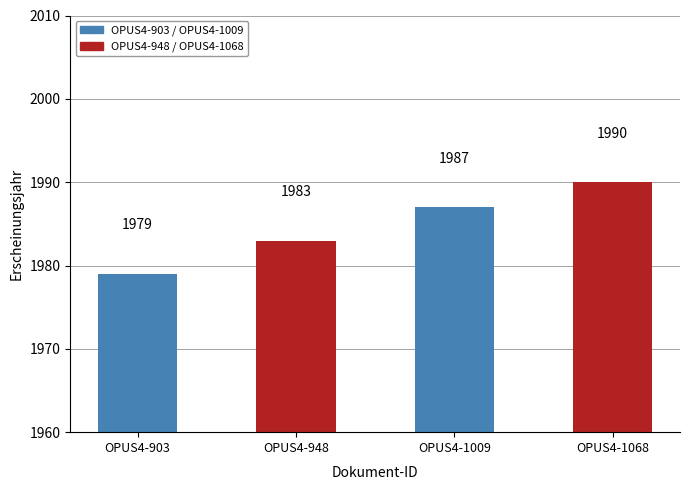

What is the change in value from OPUS4-948 to OPUS4-1009?

+4